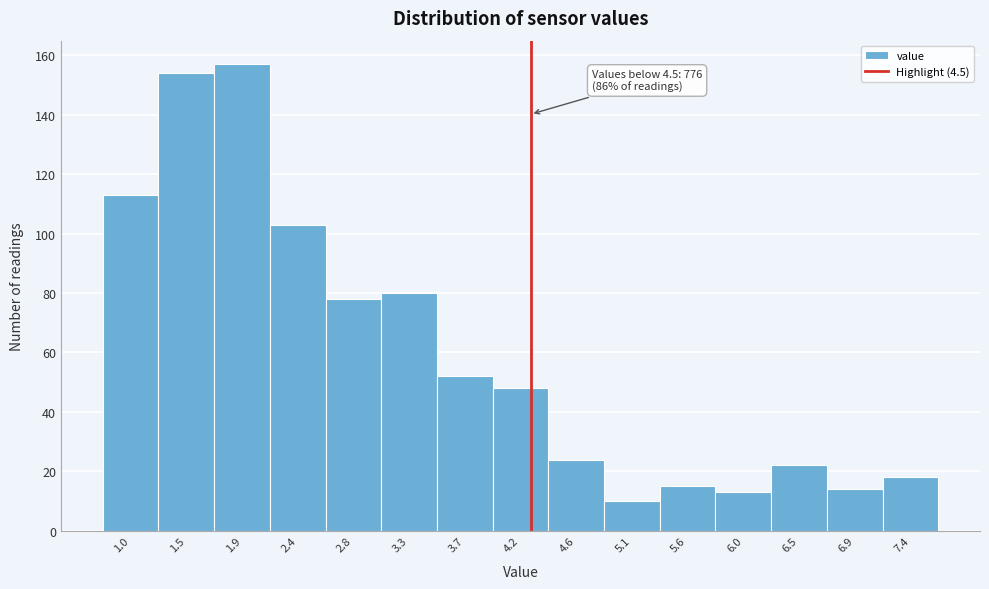

Reading left to right, transcribe all the data shown in this chart.

113	154	157	103	78	80	52	48	24	10	15	13	22	14	18